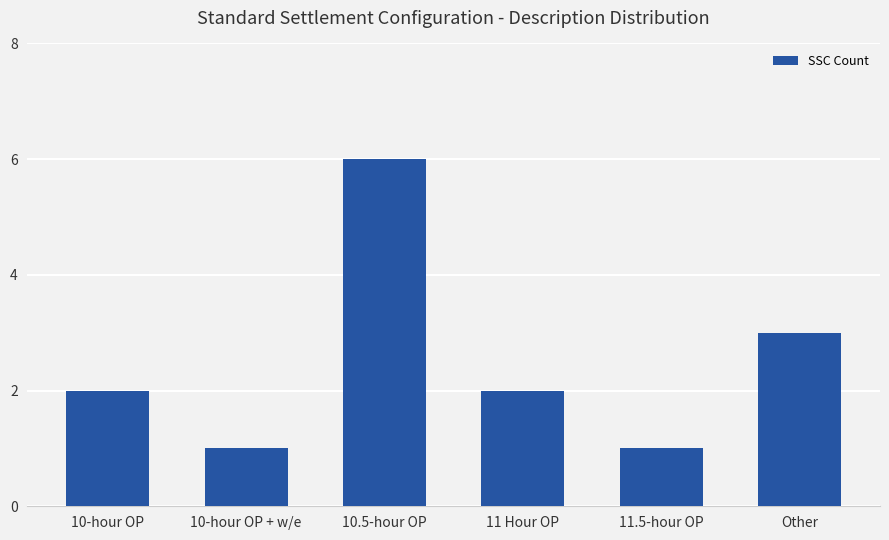

What value does the data have at 11 Hour OP?

2